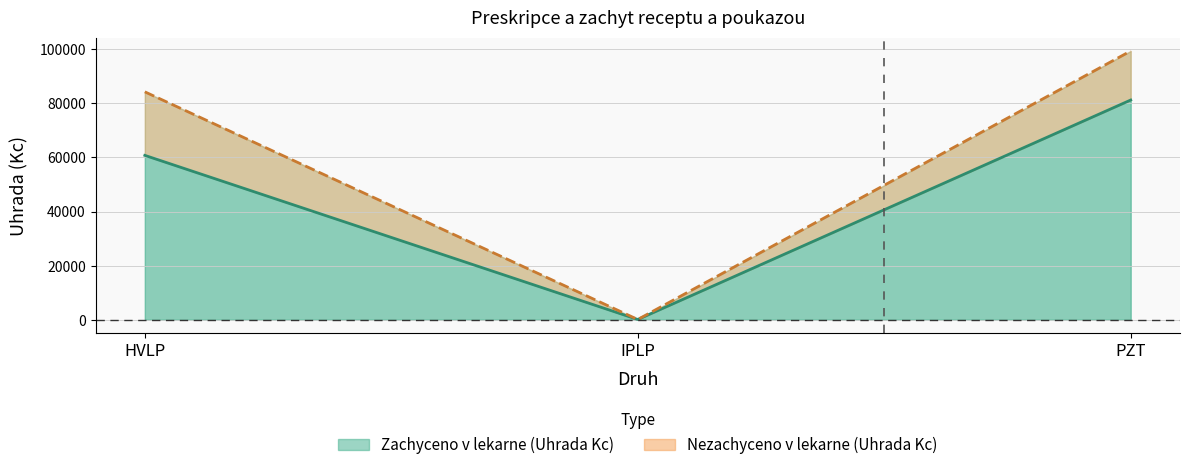

True or false: Zachyceno v lekarne (Uhrada Kc) has a value of 90289.3 at HVLP.

False